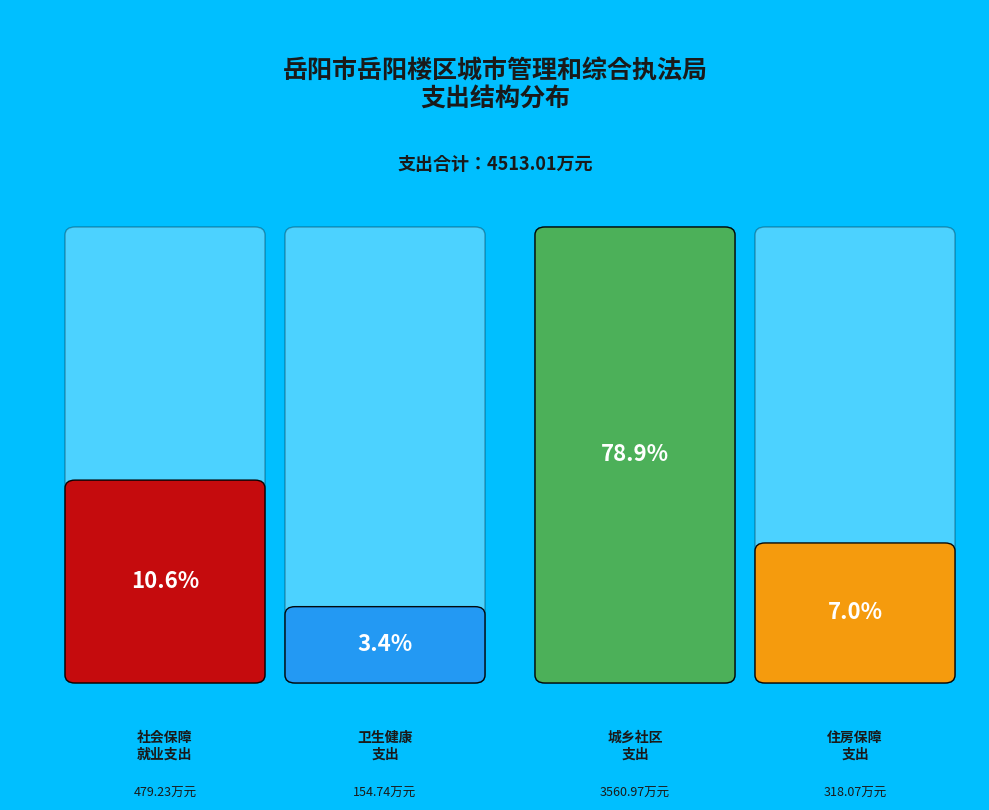

What is the smallest slice in the pie chart?

卫生健康支出(210)